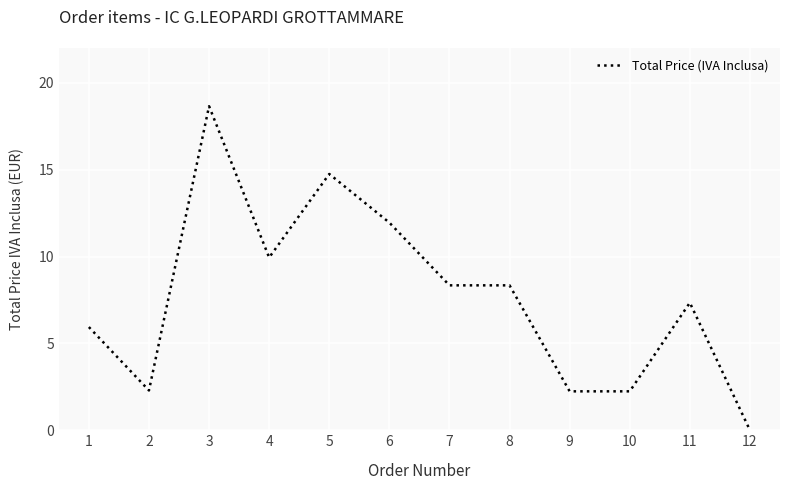

True or false: there are more than 2 points higher than both neighbors.

True